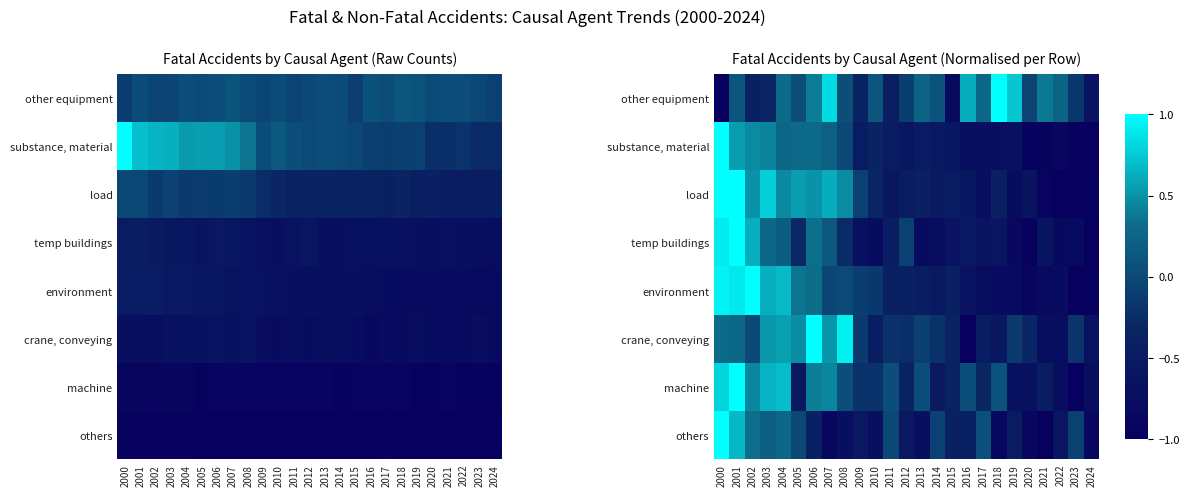

Which has a higher value, 2006 or 2024?

2006